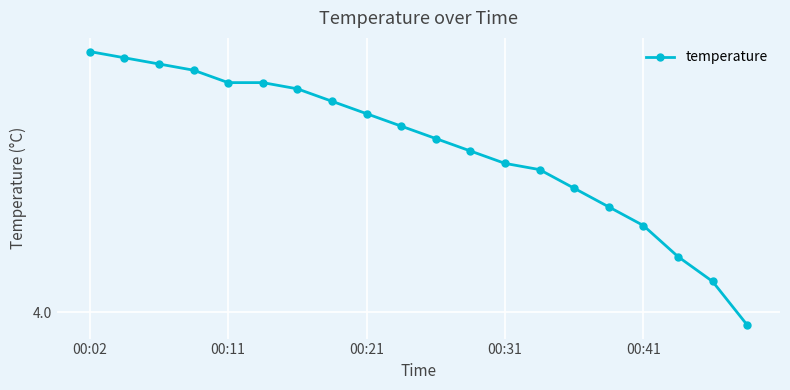

True or false: there are more than 2 points higher than both neighbors.

False